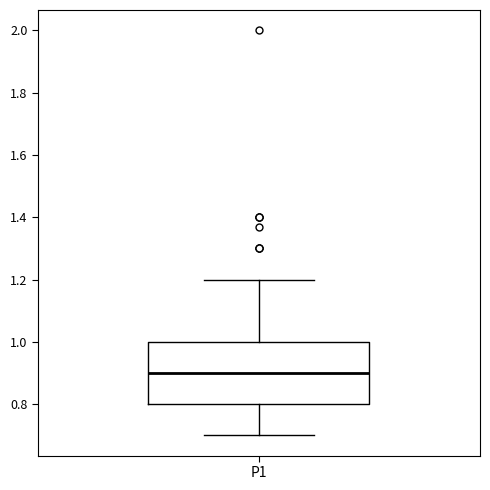

Read this box plot against the y-axis: the position of the median line, the range covered by the box, and the ends of both whiskers. The values are not printed on the chart, so give them approximately, as read against the axis.

median 0.9, box 0.8 to 1.0, whiskers 0.7 to 1.2